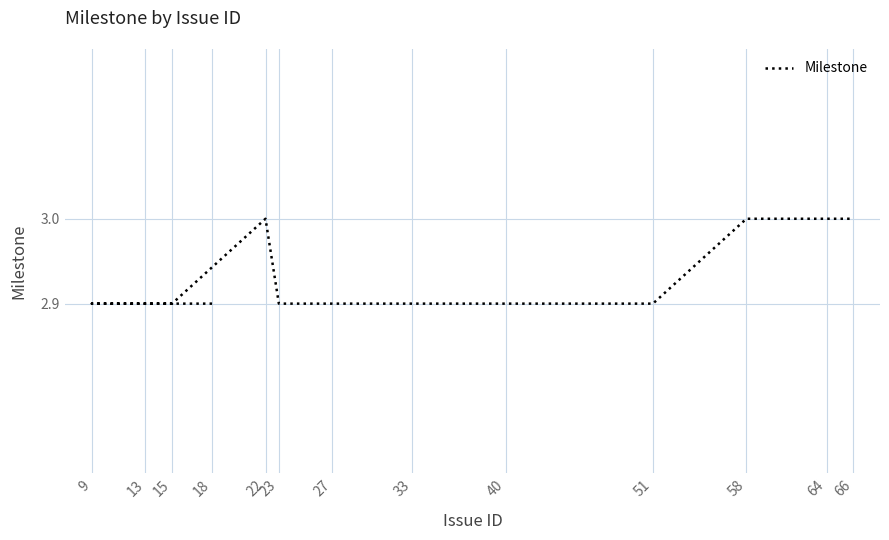

The value at 58 is 3.0. True or false?

True